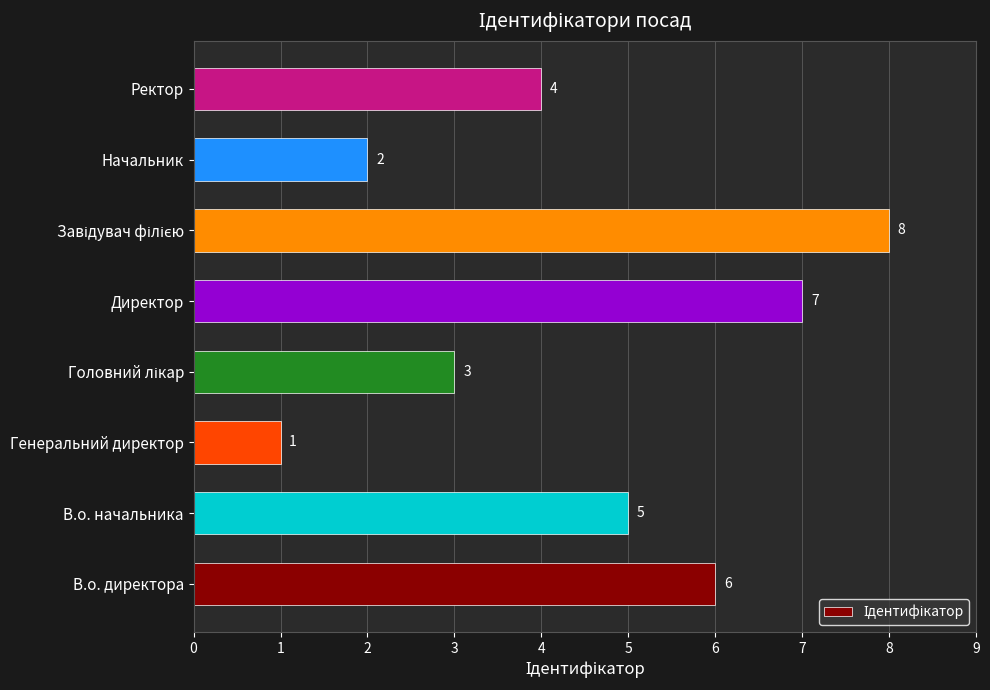

How many categories are shown in the chart?

8